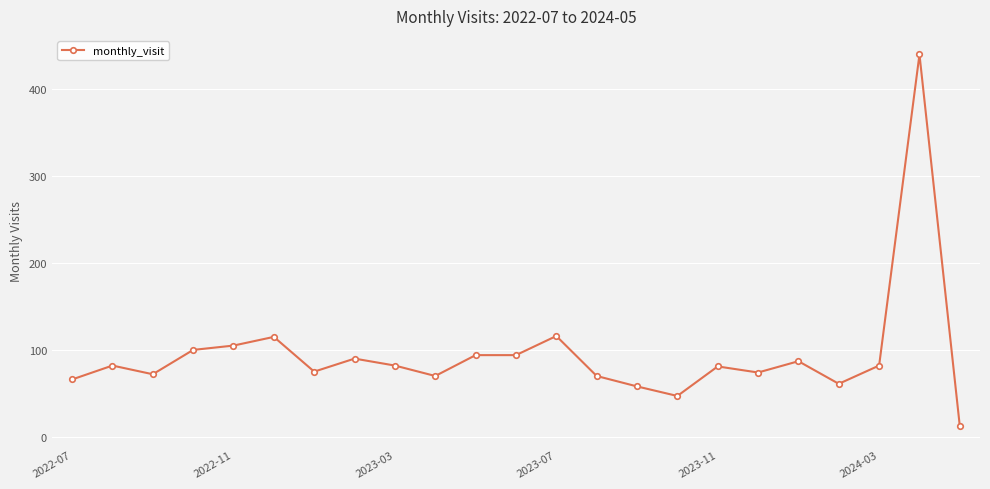

True or false: there are more than 1 points higher than both neighbors.

True